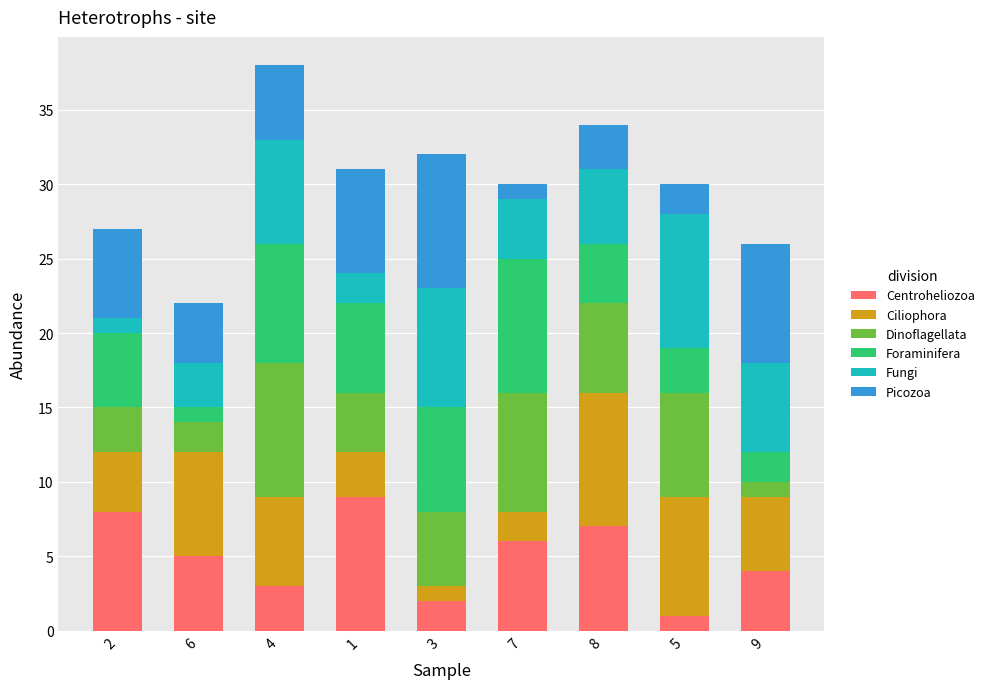

How many bars are there in total?

9